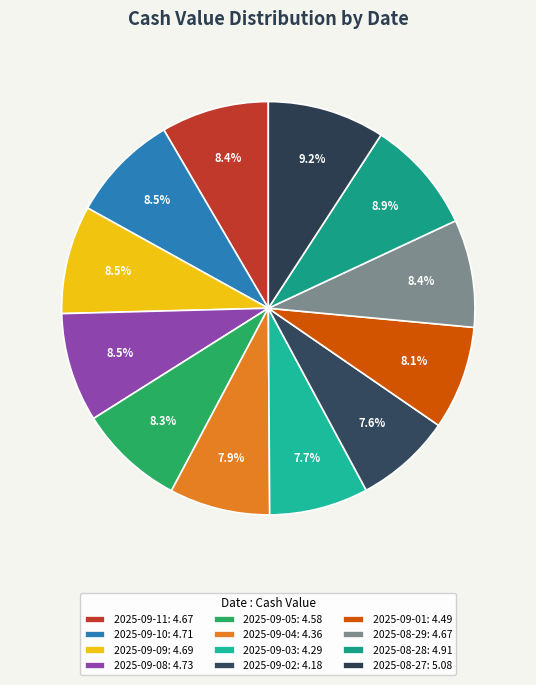

The 2025-09-02 slice represents 8% of the pie. True or false?

True